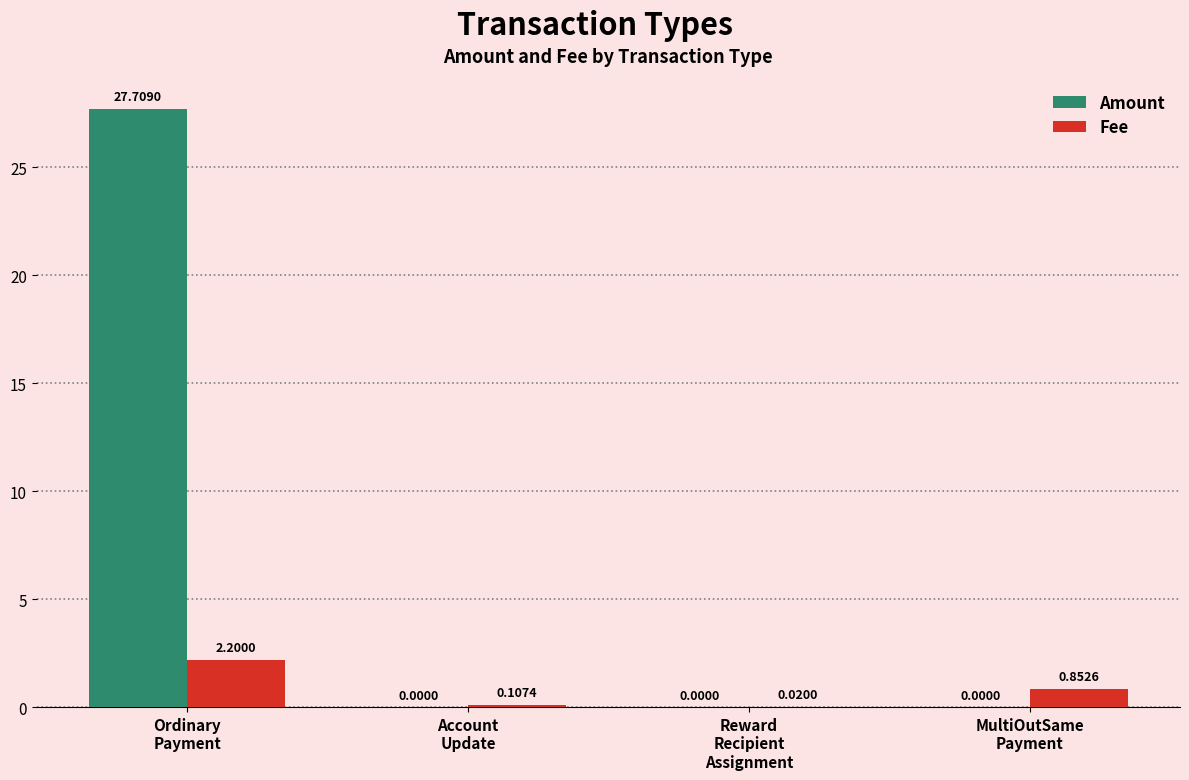

How many groups of bars are there?

4